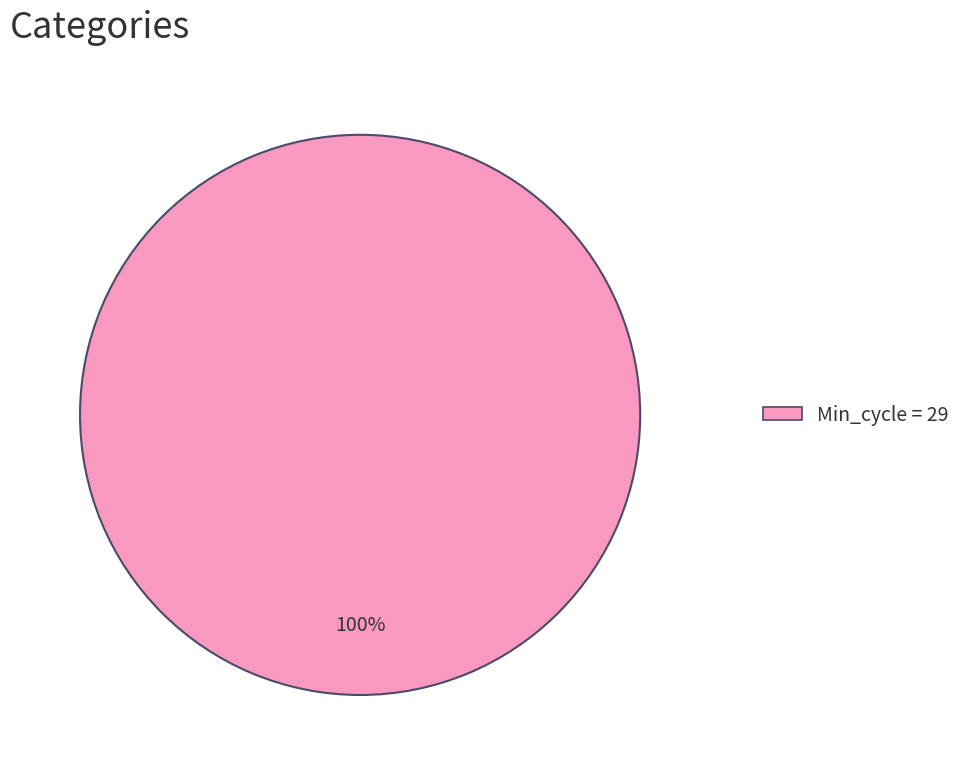

Does any single category account for the majority?

Yes